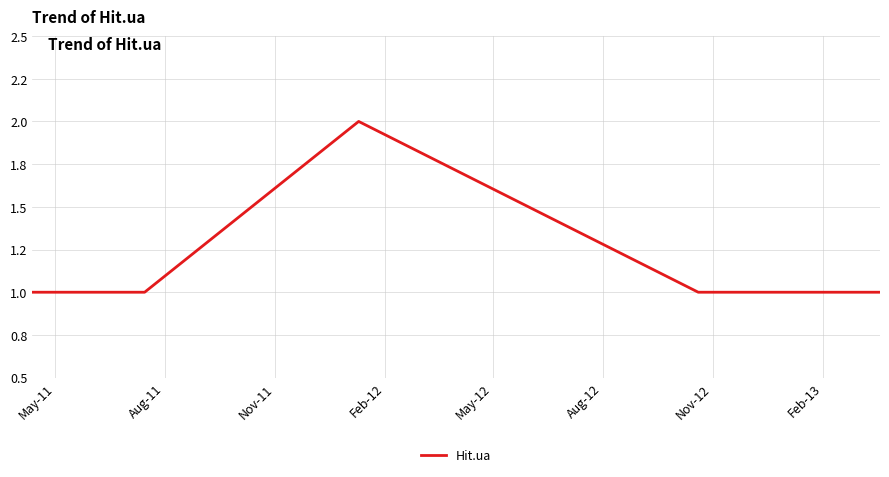

Reading left to right, transcribe all the data shown in this chart.

1	1	1	2	1	1